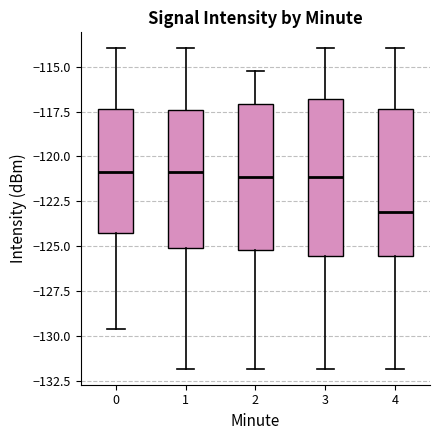

Which box is the tallest, from its lower edge to its upper edge?

3